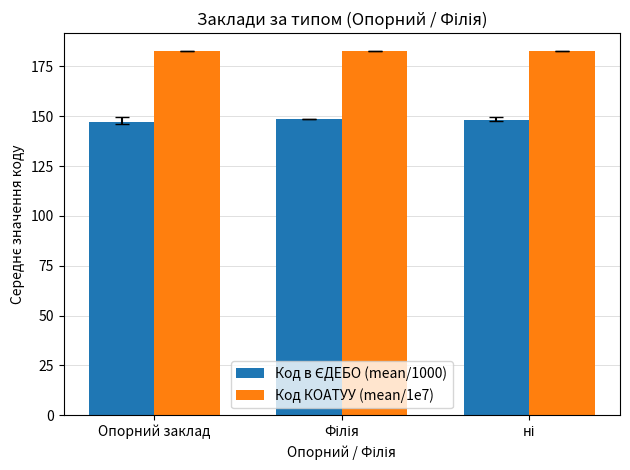

How many groups of bars are there?

3